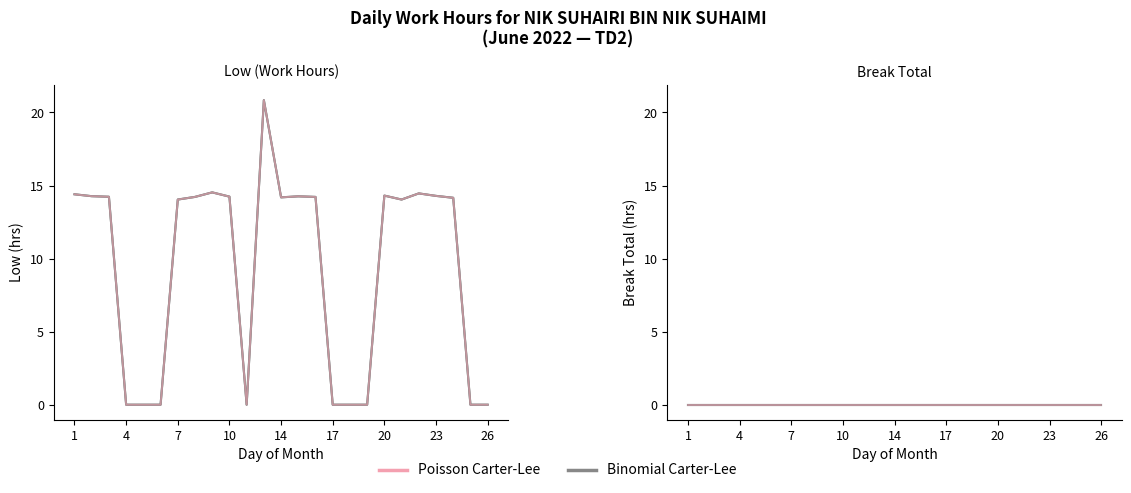

True or false: Low (Binomial) and Break Total intersect in this chart.

False